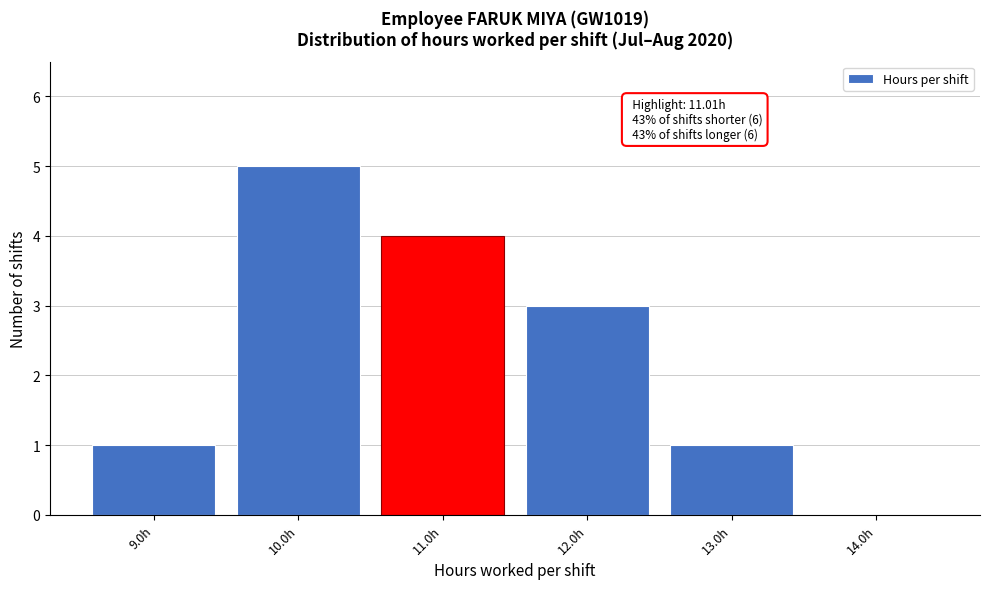

Reading left to right, transcribe all the data shown in this chart.

9.0h=1	10.0h=5	11.0h=4	12.0h=3	13.0h=1	14.0h=0